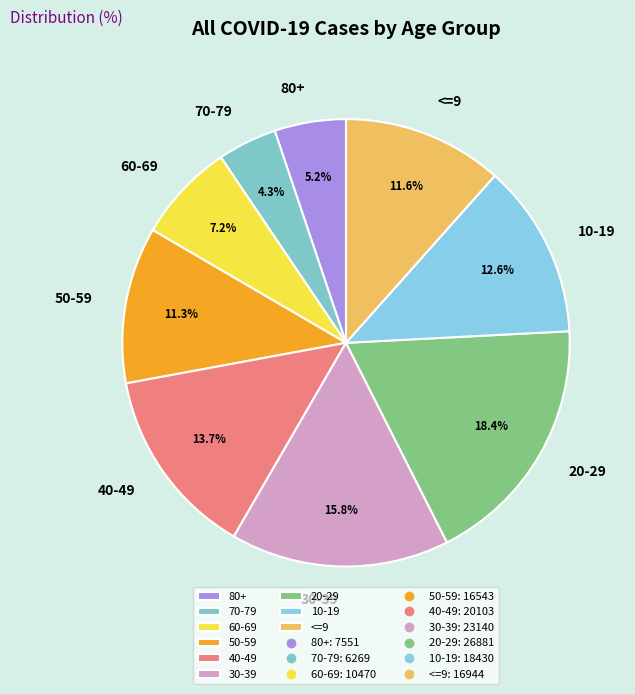

Combined, what portion of the pie is 20-29 and 30-39?

34.2%